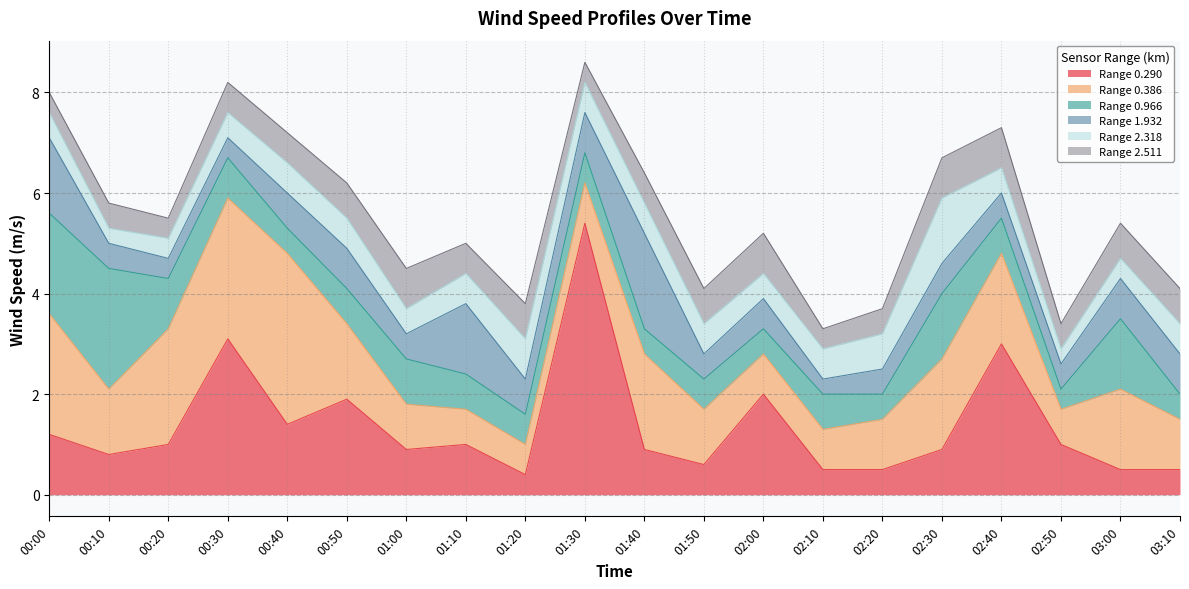

Rank the series by their maximum value, from highest to lowest.

0.290, 0.386, 0.966, 1.932, 2.318, 2.511